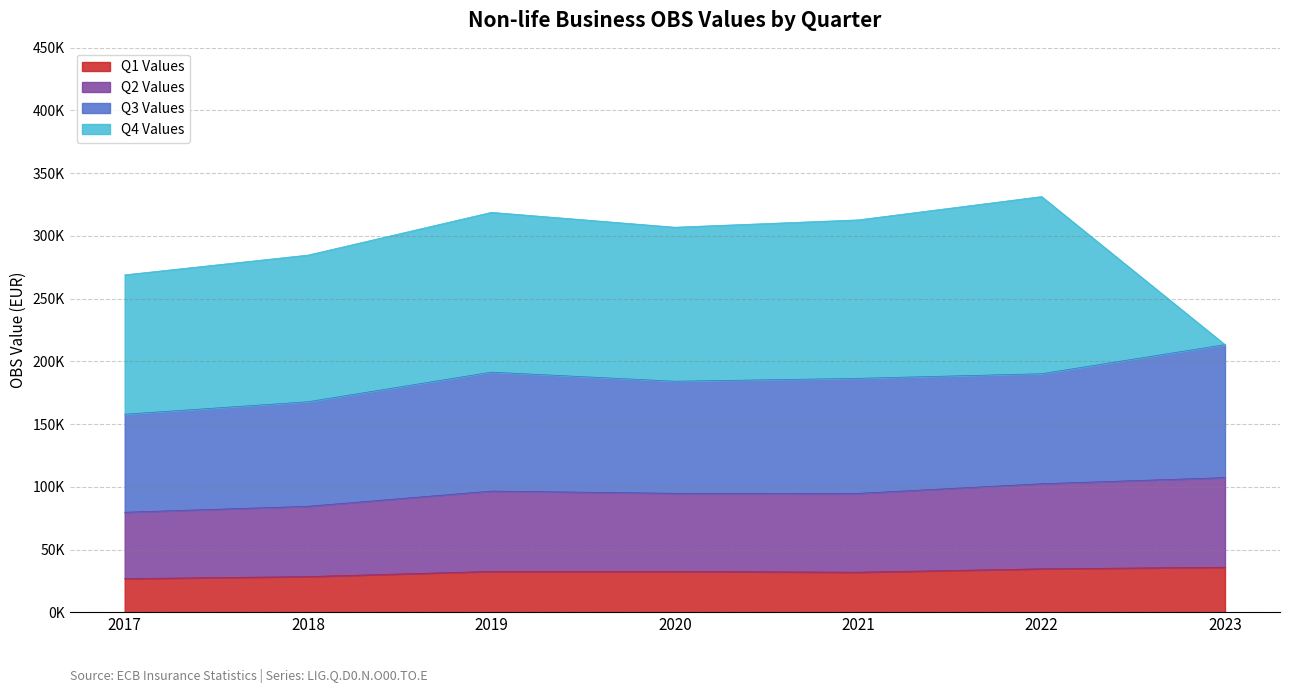

Does the chart have visible grid lines?

Yes